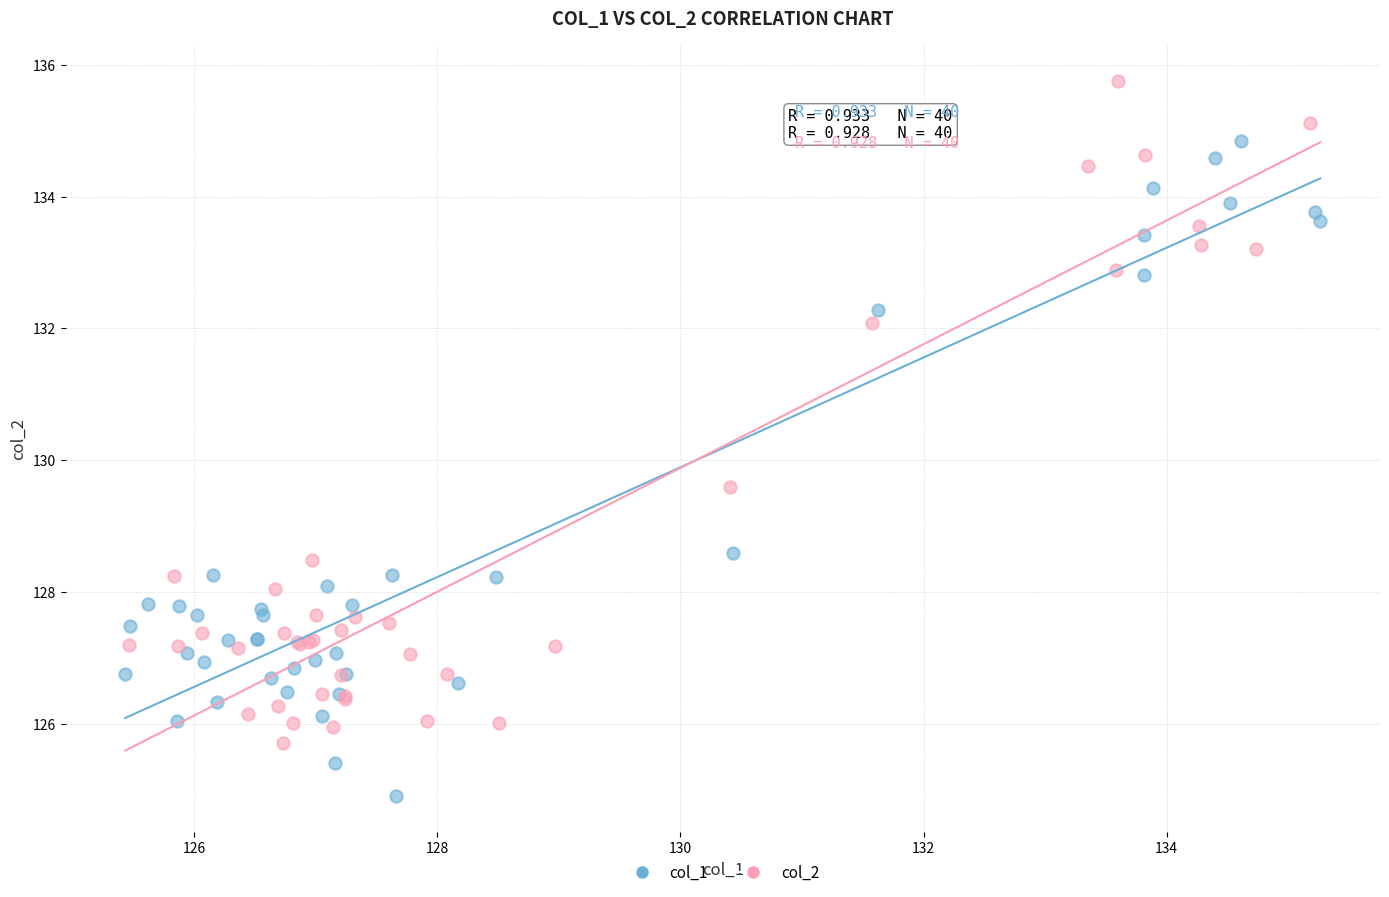

Which series contains the lowest Y value?

col_1